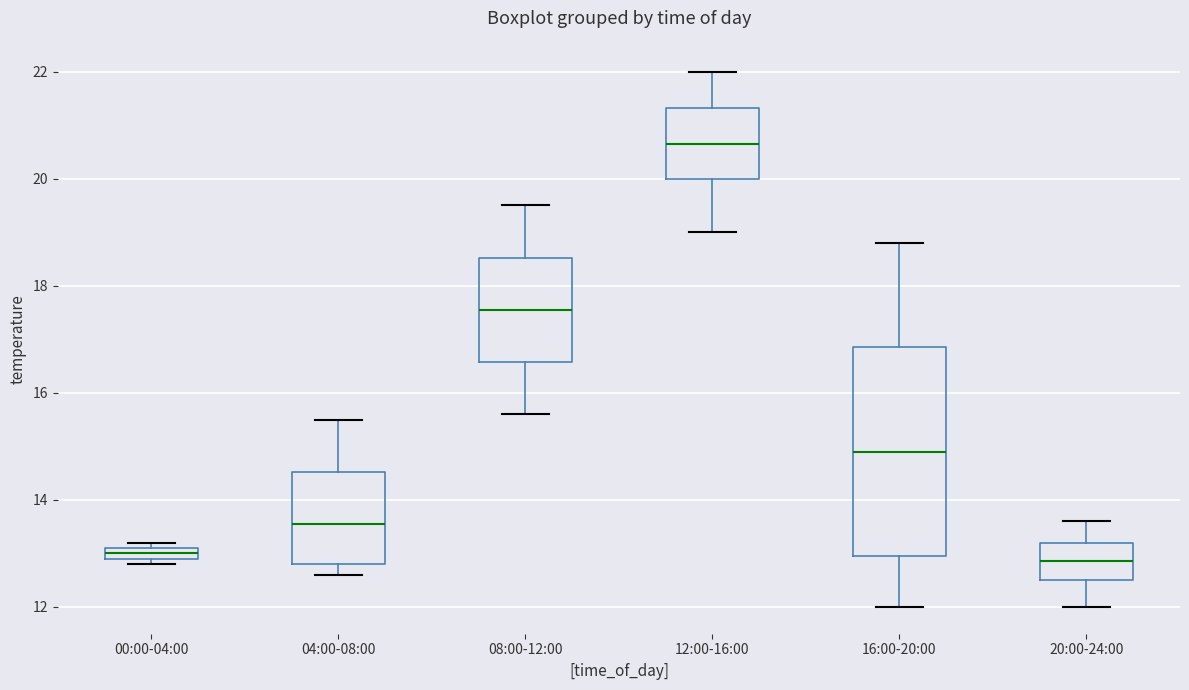

Where does the upper whisker of the box for 16:00-20:00 end on the y-axis? The values are not printed on the chart, so give them approximately, as read against the axis.

18.8